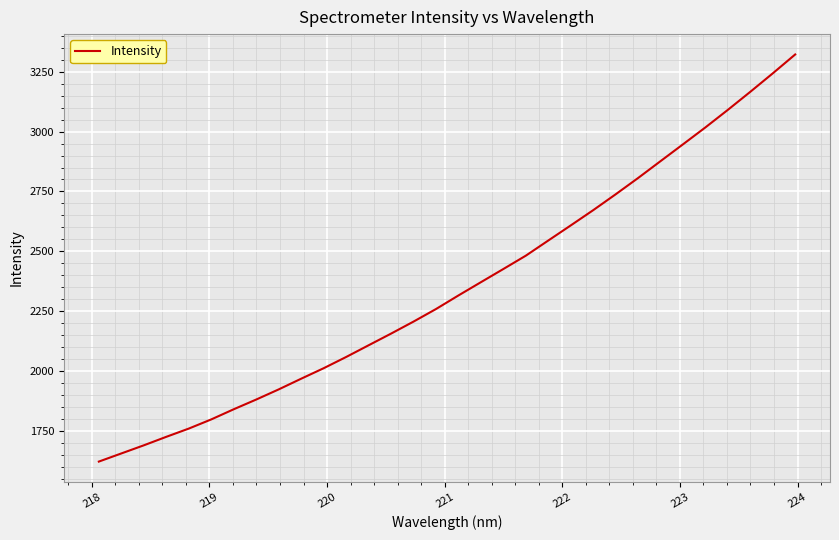

What is the difference between the maximum and minimum values?

1697.8